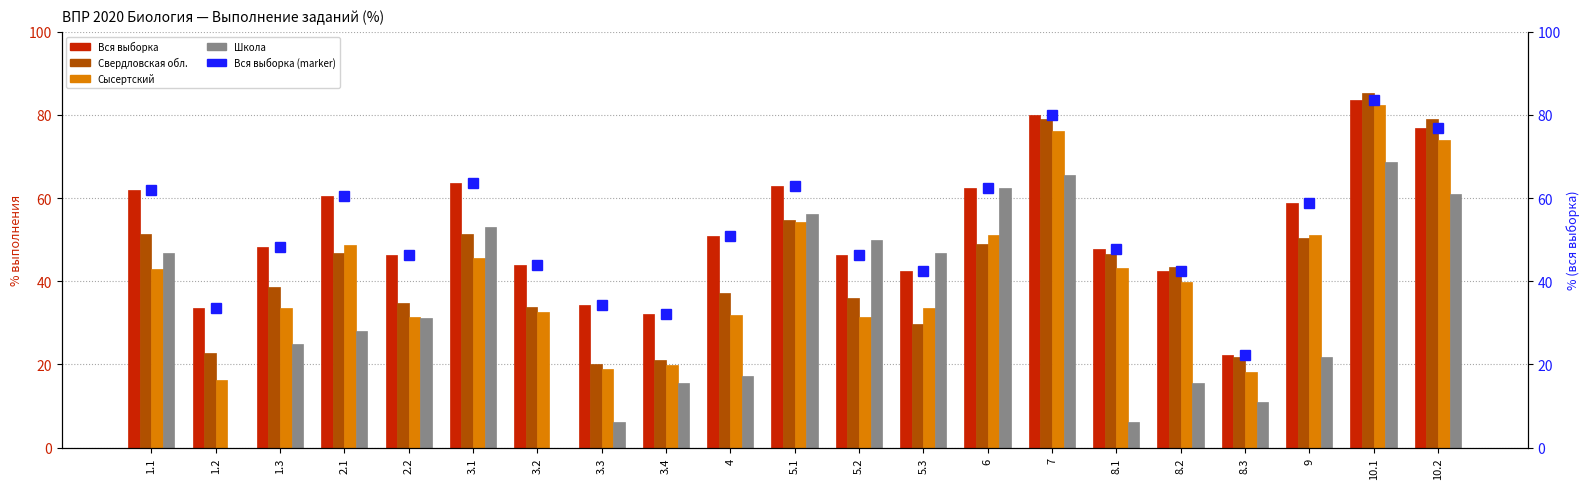

What is the label of the 16th bar from the left?

8.1